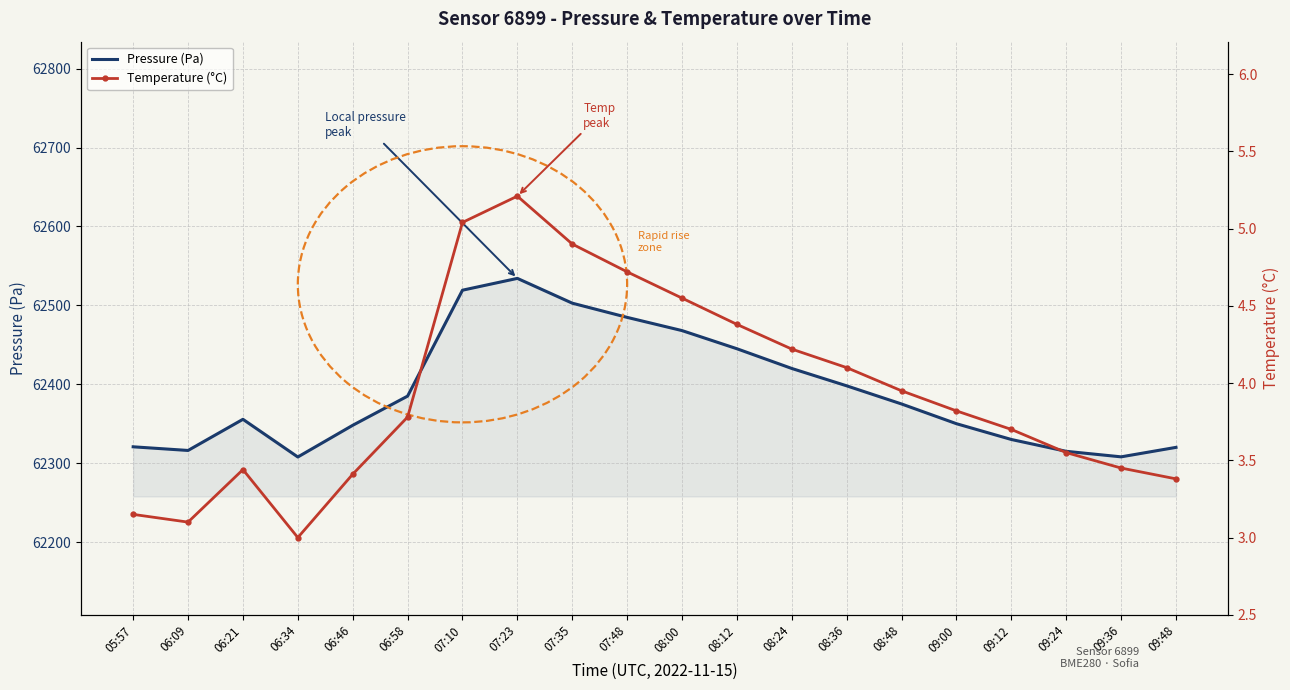

What is the label of the 16th point from the right?

06:46